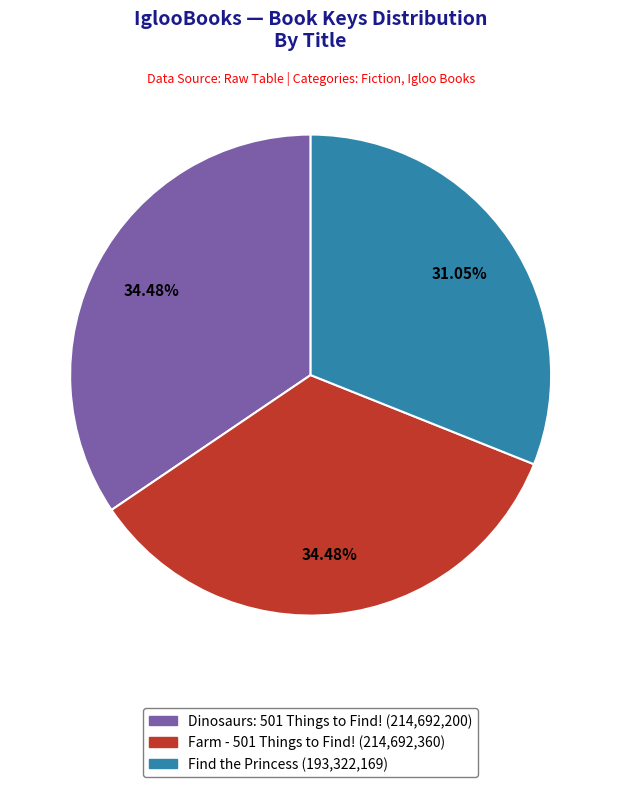

To the nearest percent, what is the combined percentage of Farm - 501 Things to Find! and Find the Princess?

66%